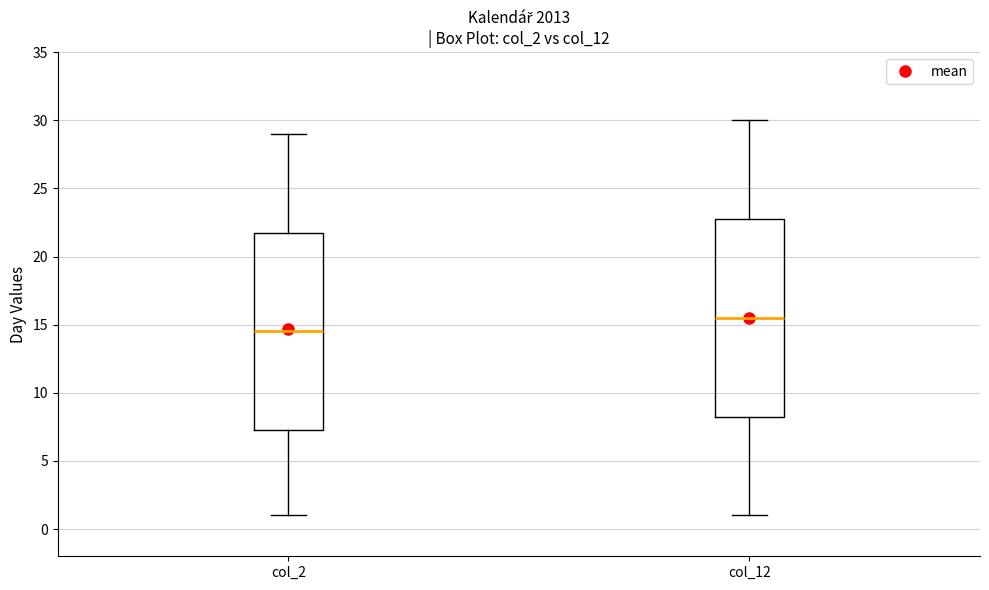

Where does the median line of the box for col_12 sit on the y-axis? The values are not printed on the chart, so give them approximately, as read against the axis.

15.5